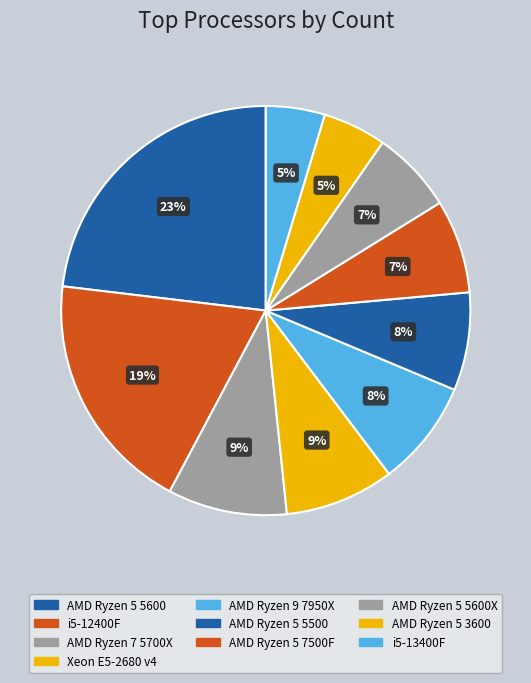

True or false: AMD Ryzen 9 7950X accounts for 8% of the total.

True